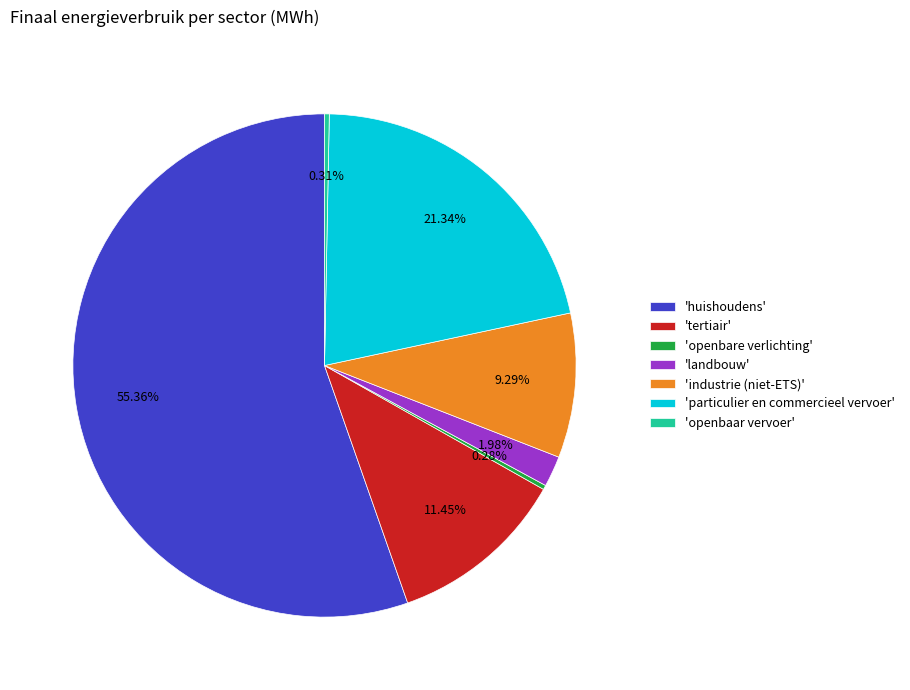

What is the largest slice in the pie chart?

'huishoudens'